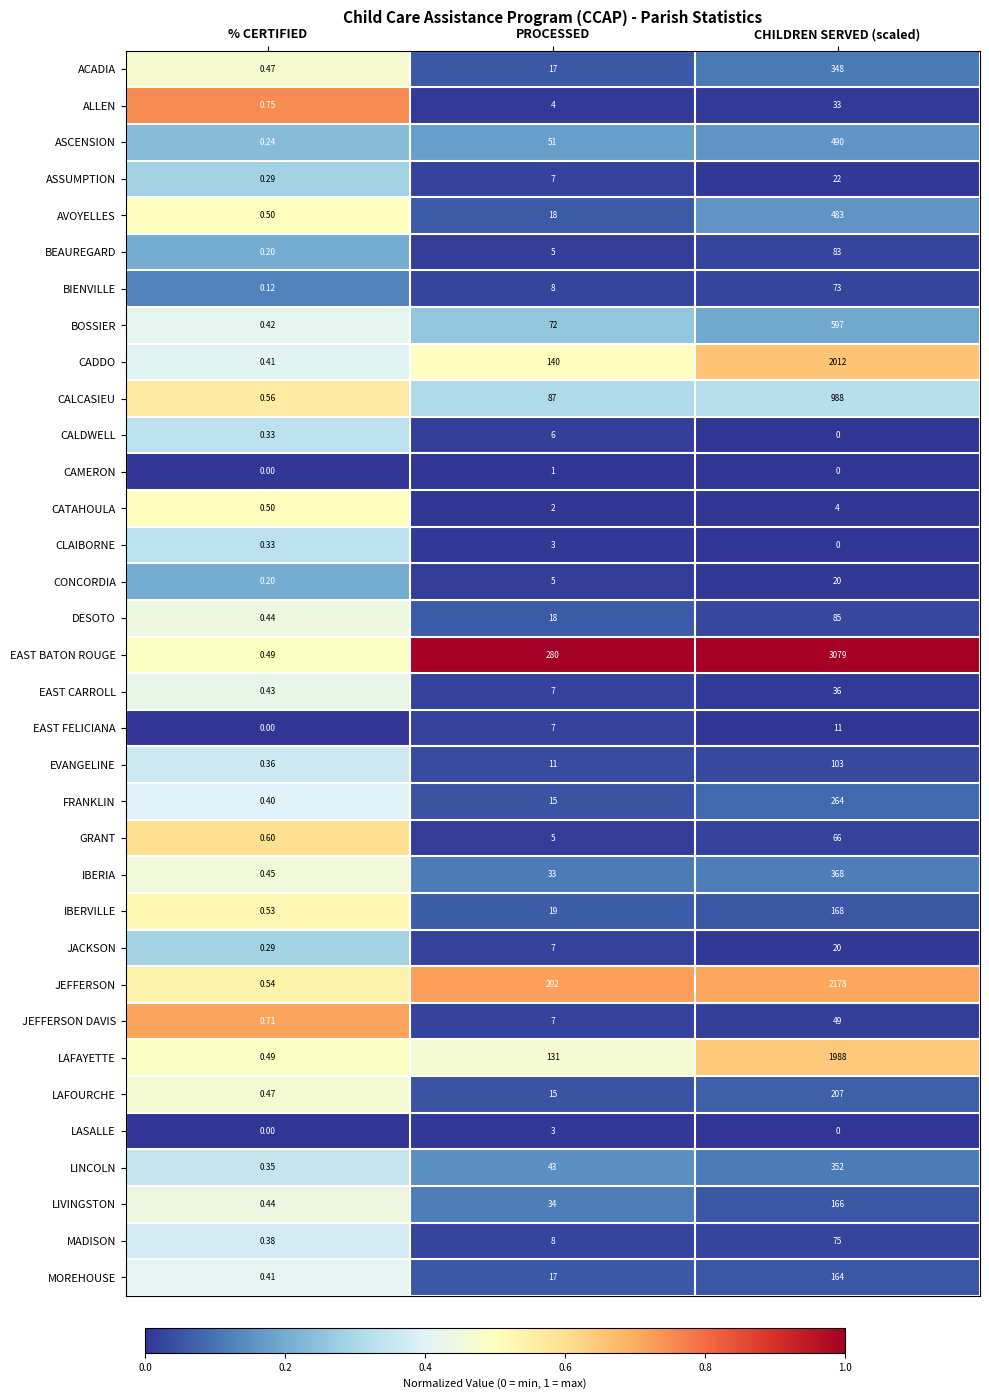

List the labels in order of GRANT value, smallest first.

% CERTIFIED, PROCESSED, CHILDREN SERVED (scaled)